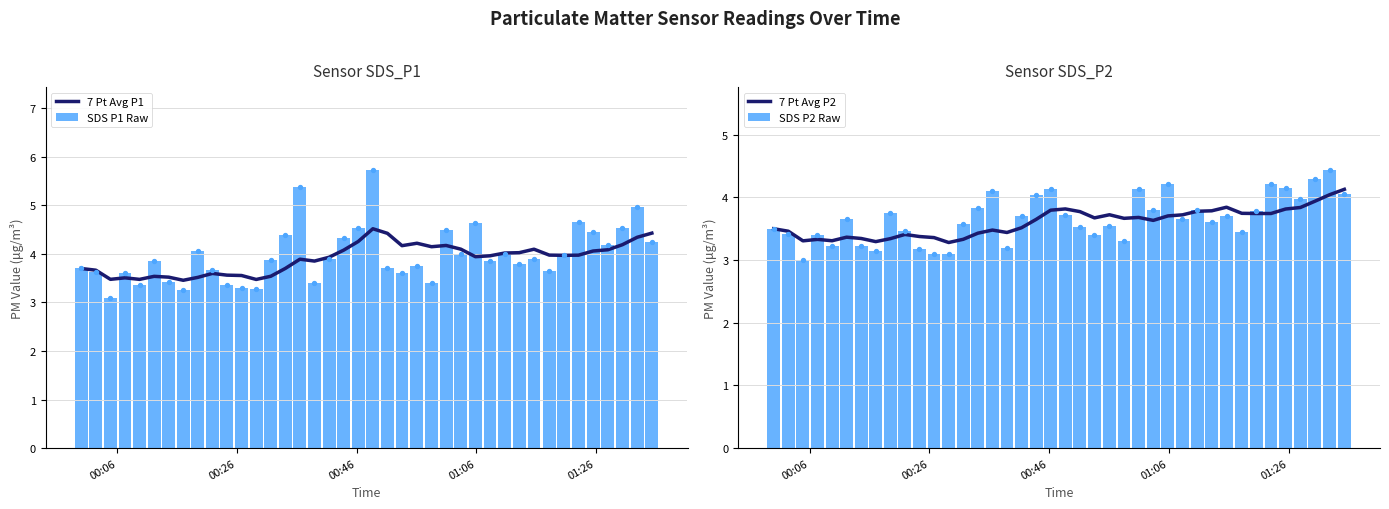

At how many categories does at least one series exceed 4?

22